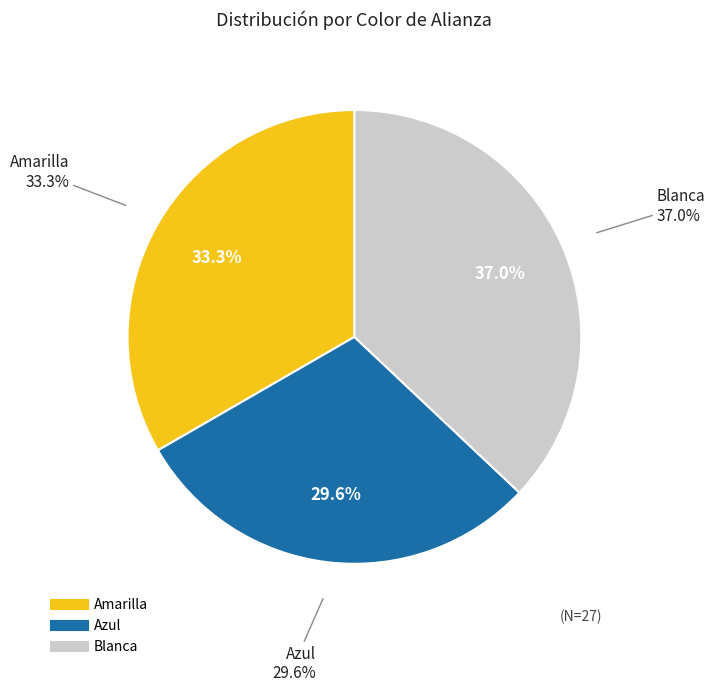

How many segments does this pie chart have?

3